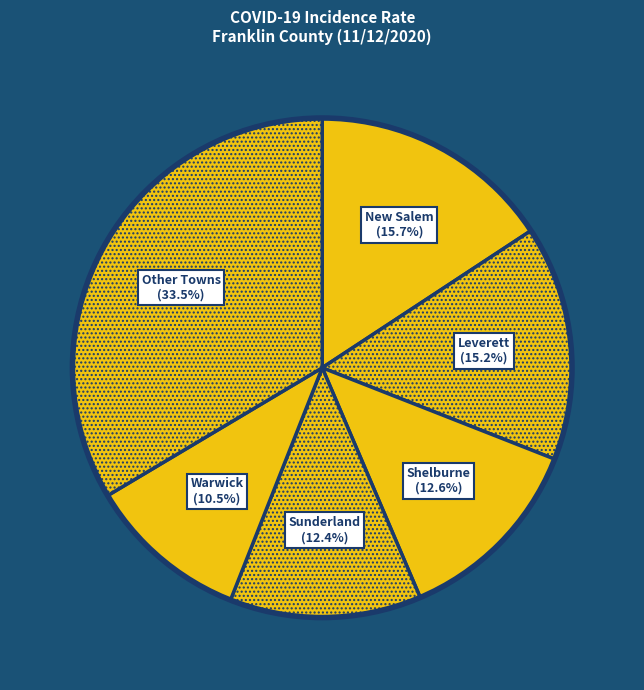

What is the ratio of the value at Sunderland to the value at New Salem?

0.8